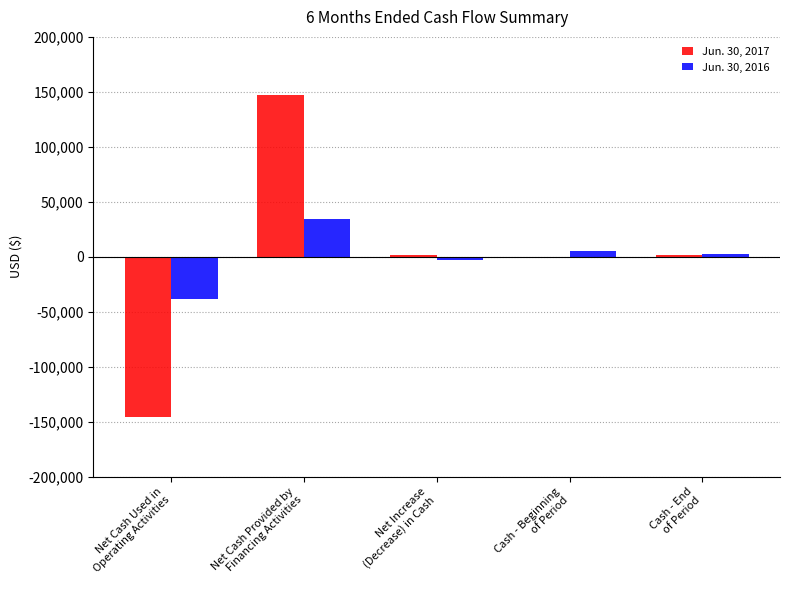

What is the greatest value displayed?

146718